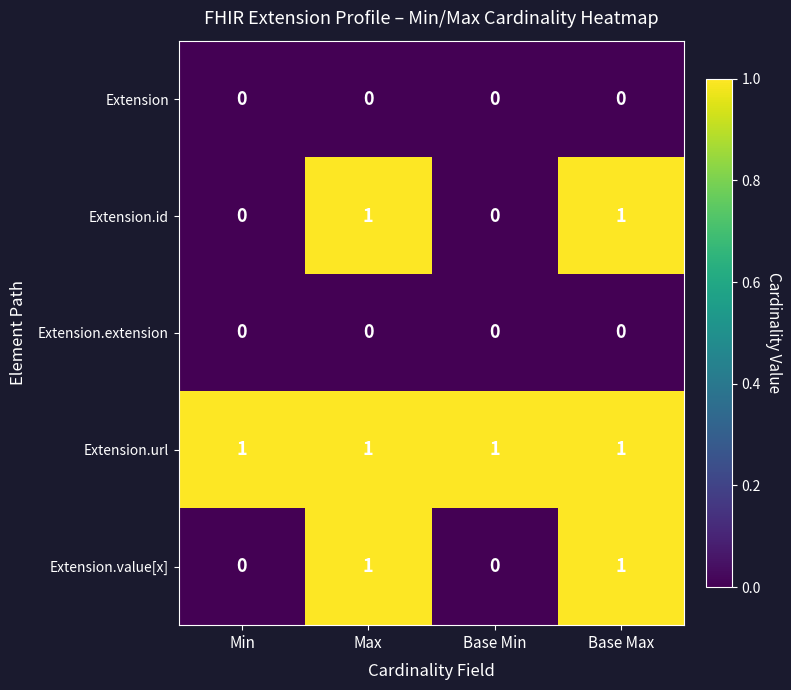

What is the sum of all Extension.url values?

4